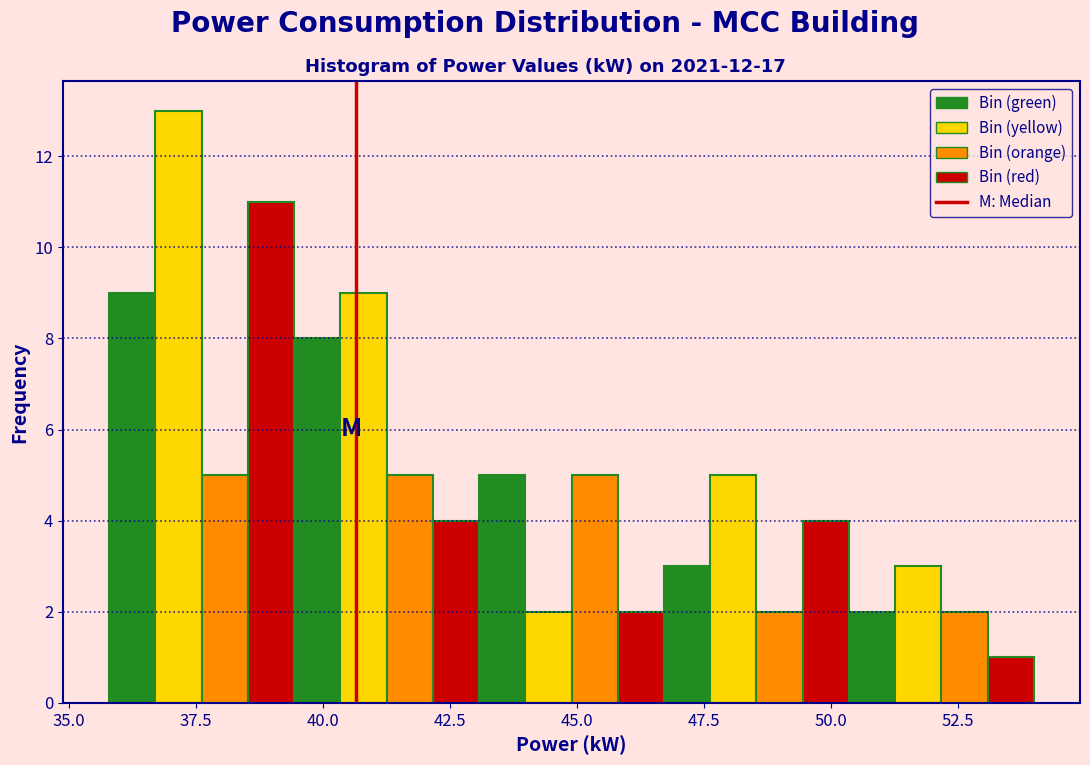

Read against the x-axis, roughly where is the centre of the tallest bar?

37.0